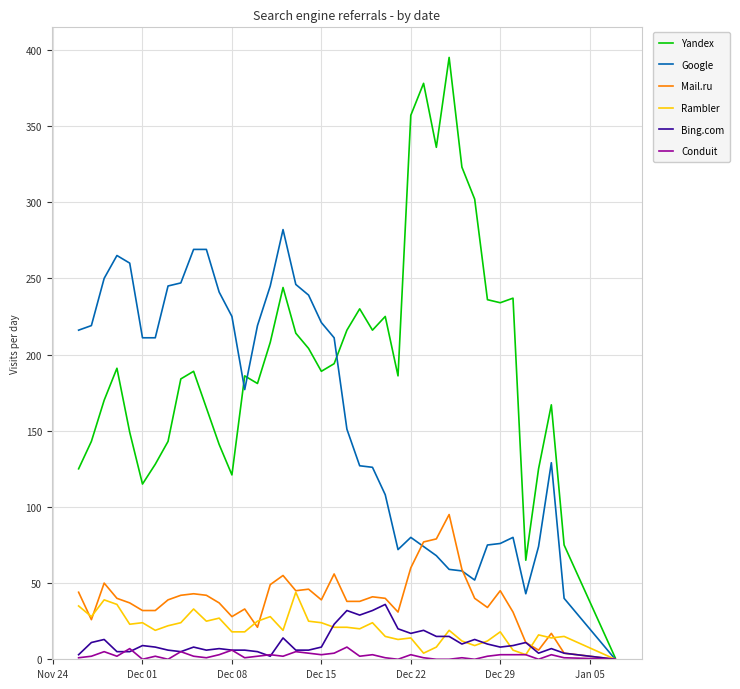

What is the highest value of the Bing.com series?

36